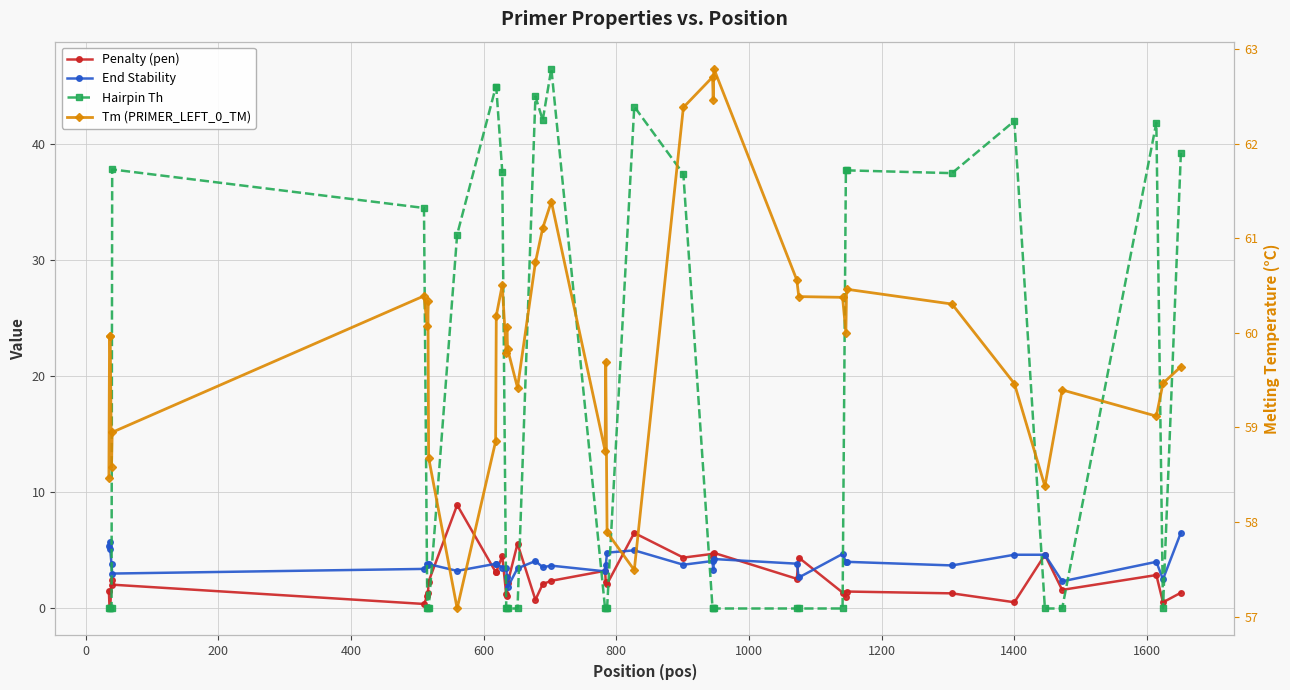

True or false: Tm (PRIMER_LEFT_0_TM) and Penalty (pen) cross at least once.

False